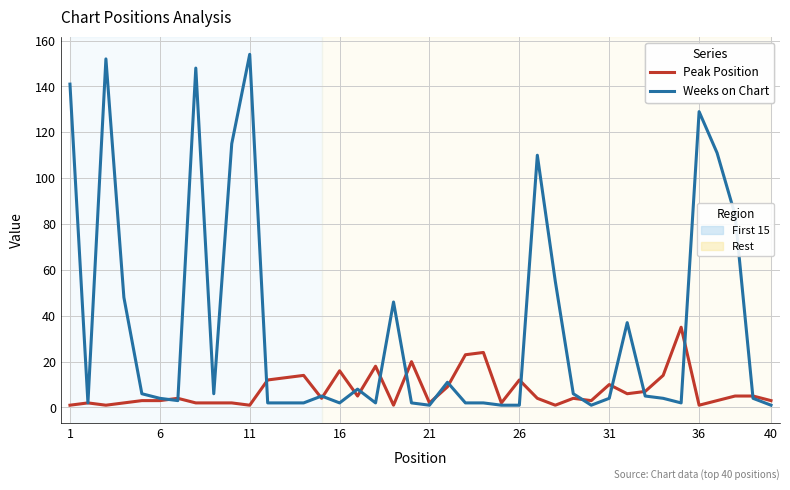

What is the maximum value shown in the chart?

154